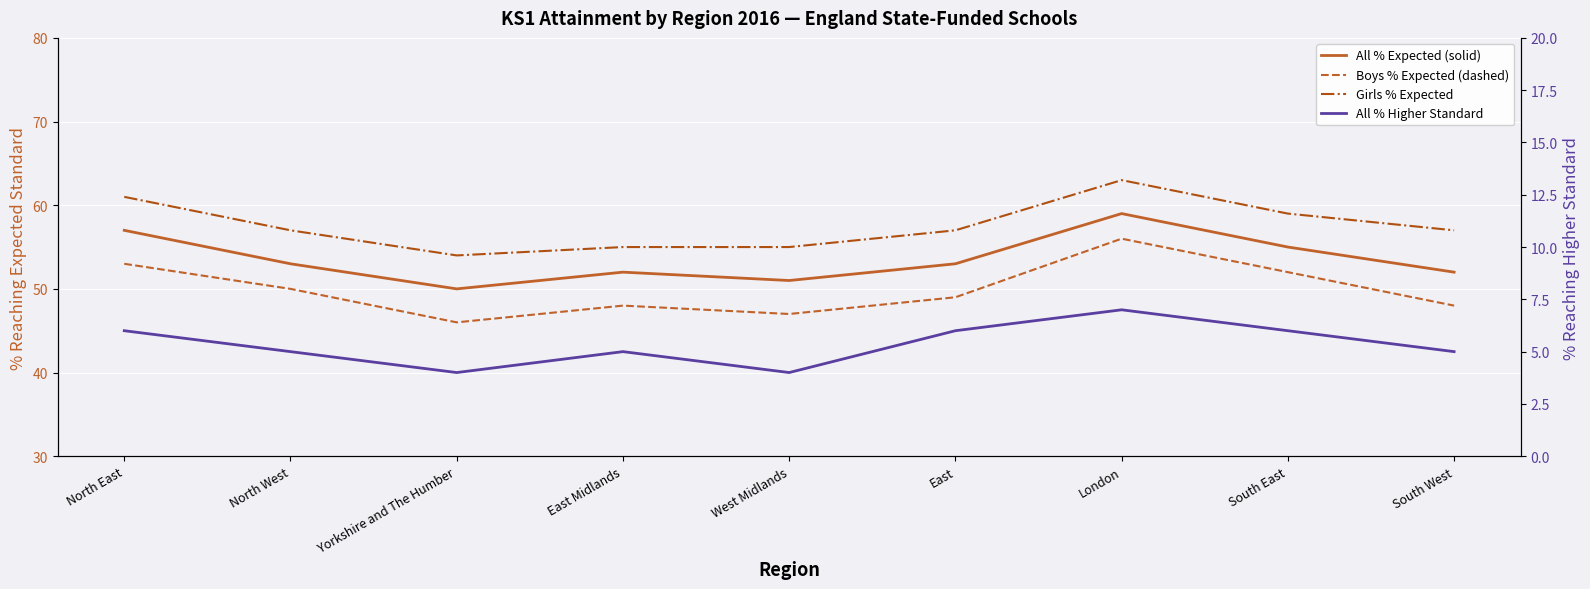

What is the highest value of the Boys % Expected (dashed) series?

56